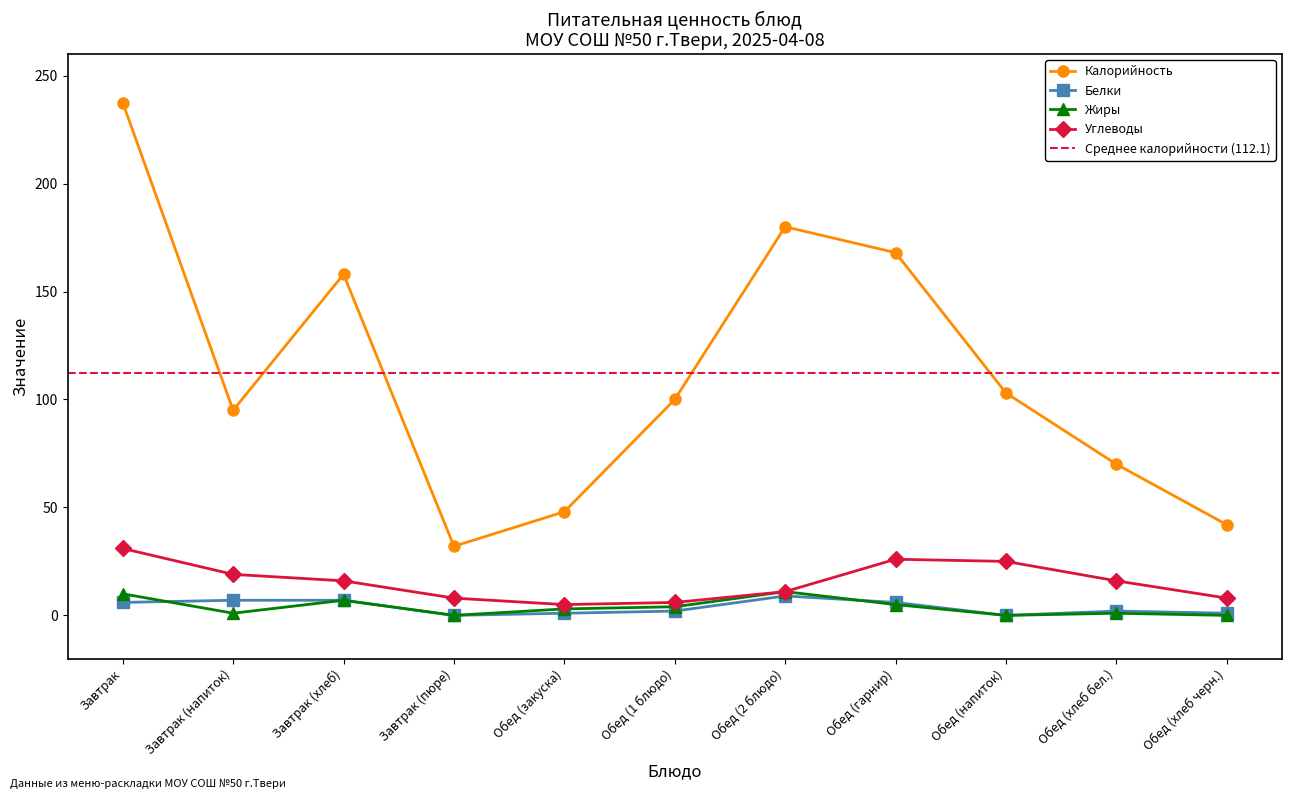

Rank the categories by Белки value from highest to lowest.

Обед (2 блюдо), Завтрак (напиток), Завтрак (хлеб), Завтрак, Обед (гарнир), Обед (1 блюдо), Обед (хлеб бел.), Обед (закуска), Обед (хлеб черн.), Завтрак (пюре), Обед (напиток)